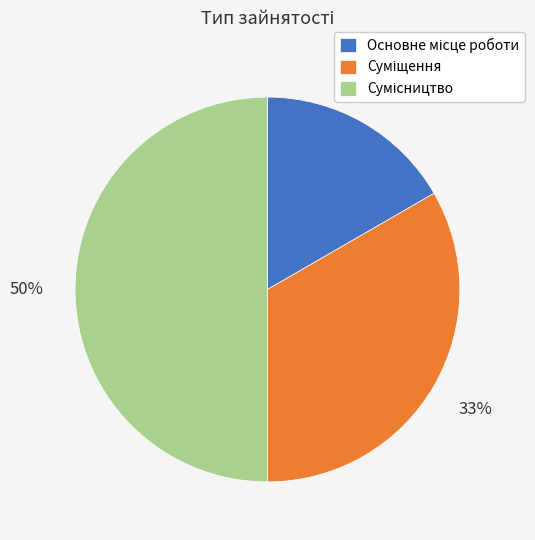

To the nearest percent, what is the difference between the largest and smallest slice percentages?

33%